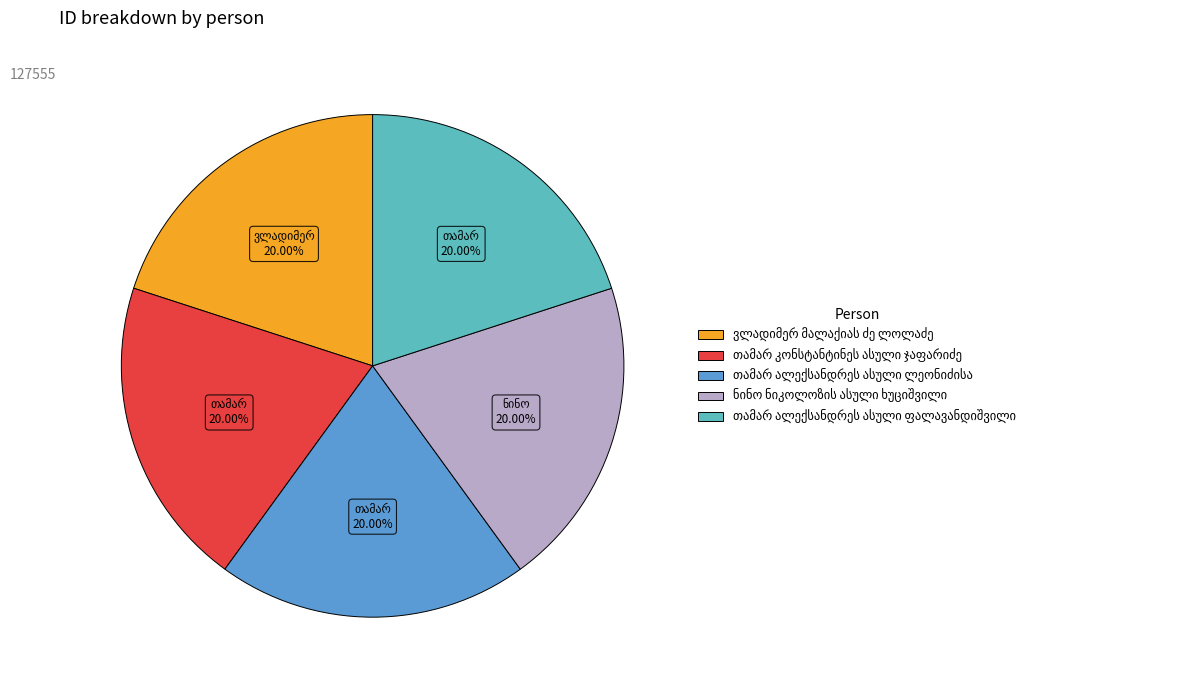

Is there a majority slice in this chart?

No